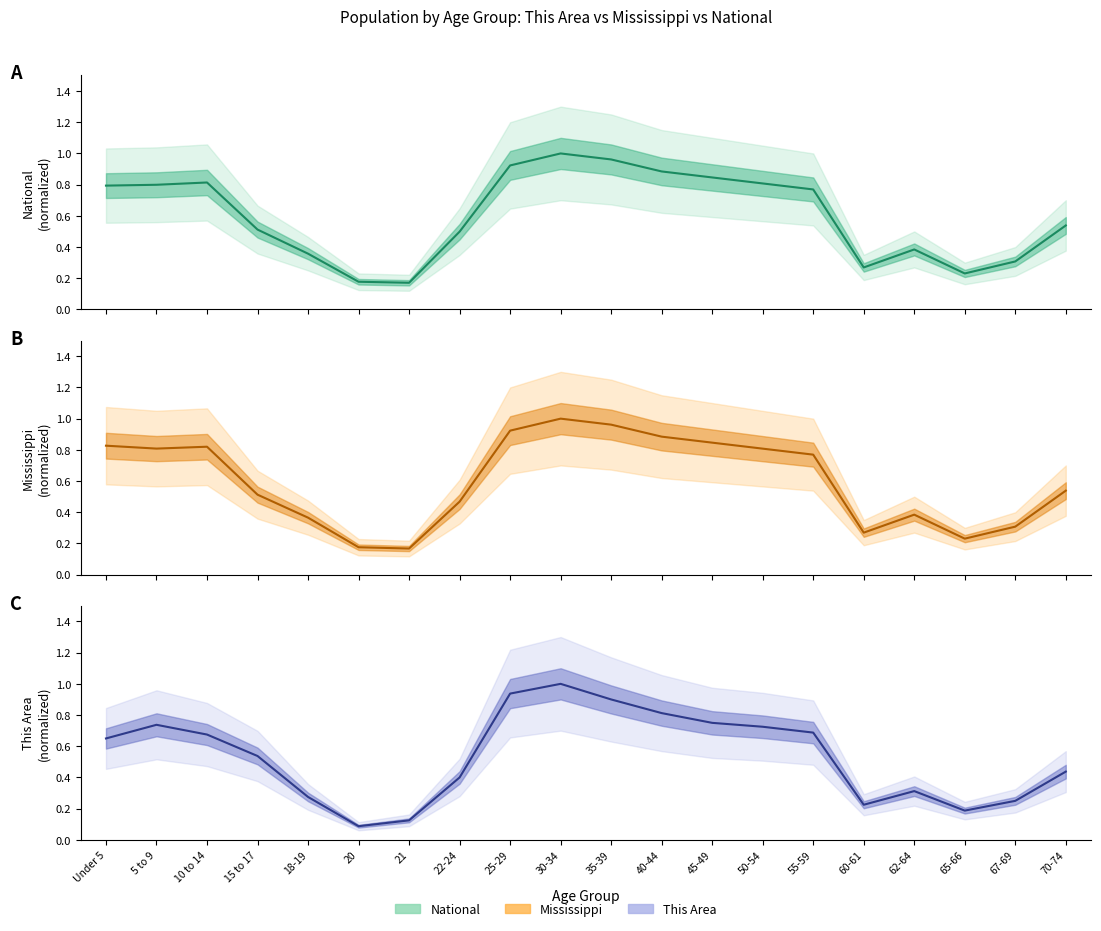

What is the sum of the Mississippi values at 18-19 and 62-64?

0.7